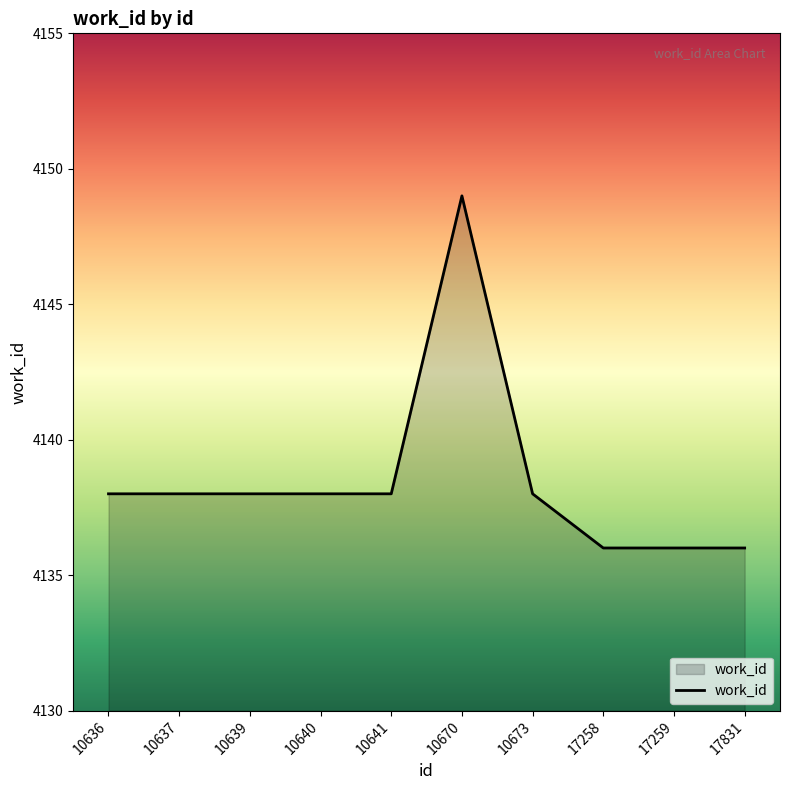

Read the value at 10636.

4138